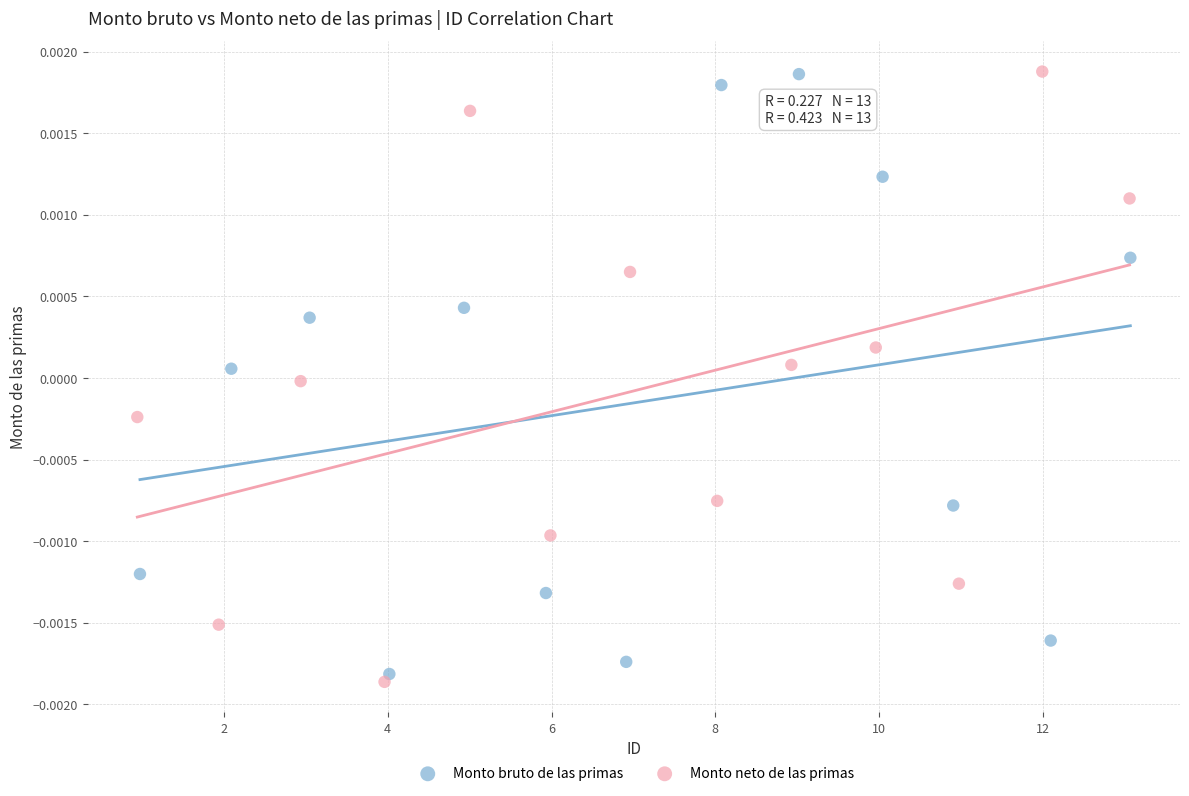

Which series reaches the minimum Y coordinate?

Monto neto de las primas